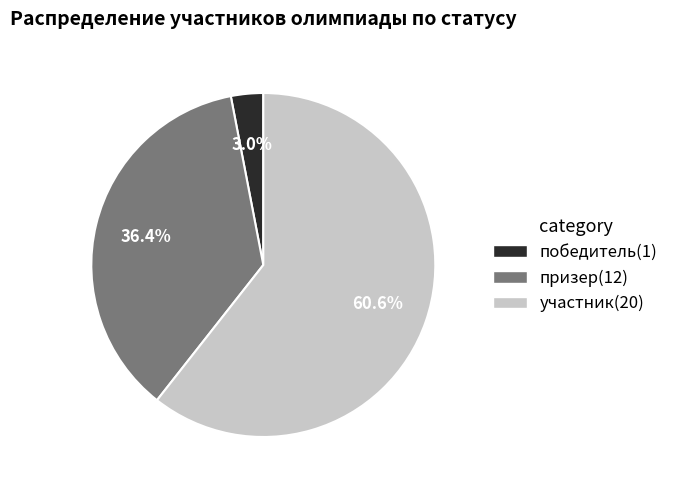

What percentage is the победитель(1) slice, to the nearest percent?

3%